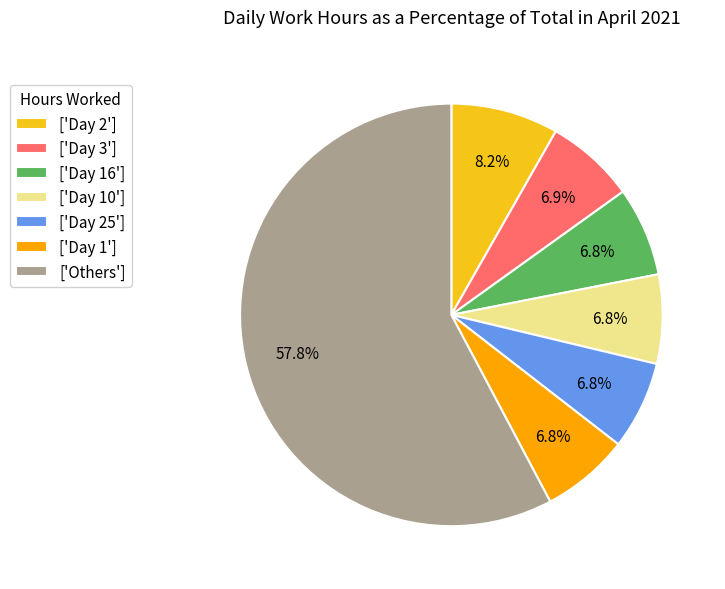

Does ['Others'] represent more than half of the total?

Yes